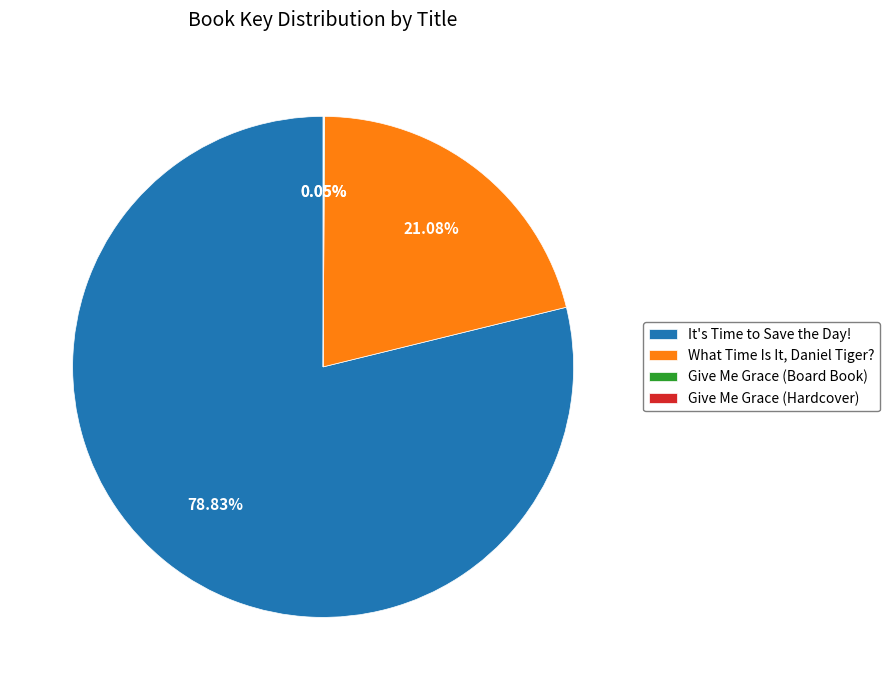

What portion of the pie excludes It's Time to Save the Day!?

21.2%